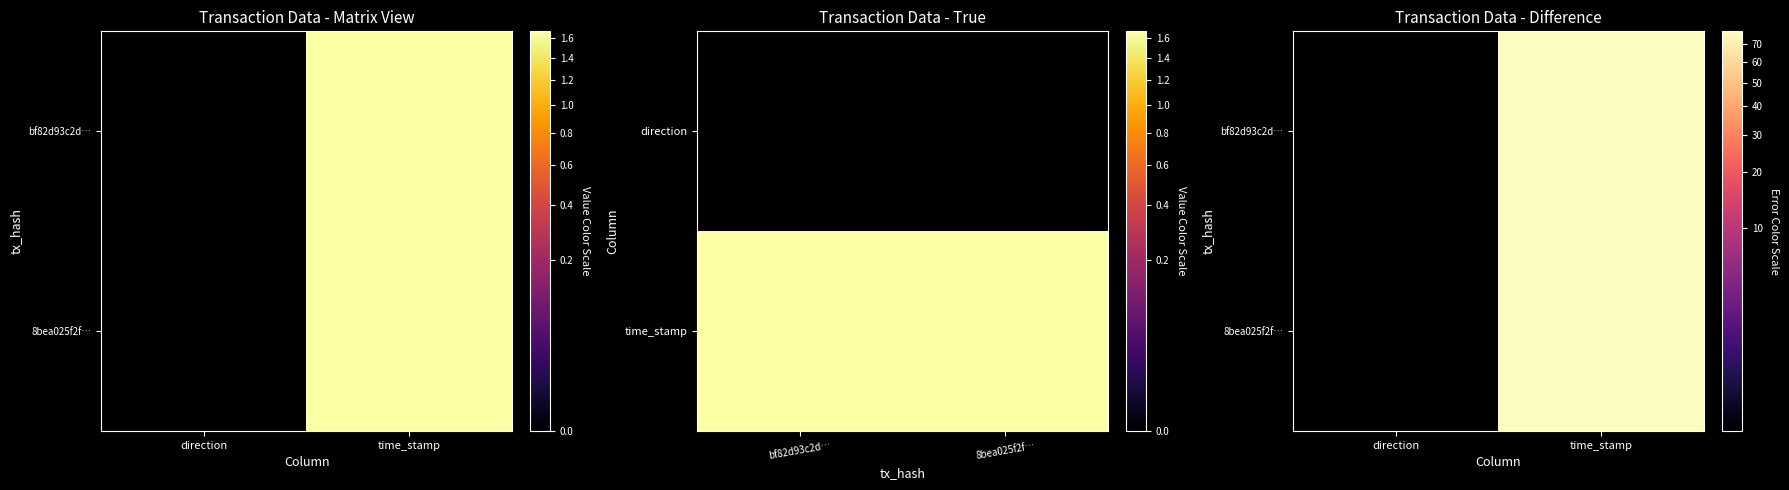

Is it true that bf82d93c2d… equals 3 at direction?

False